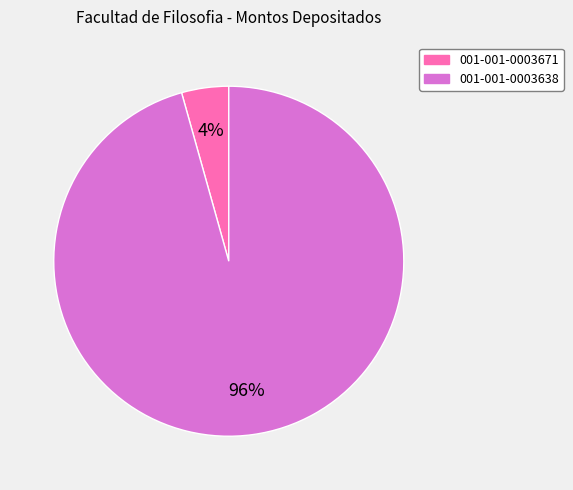

What is the smallest slice in the pie chart?

001-001-0003671